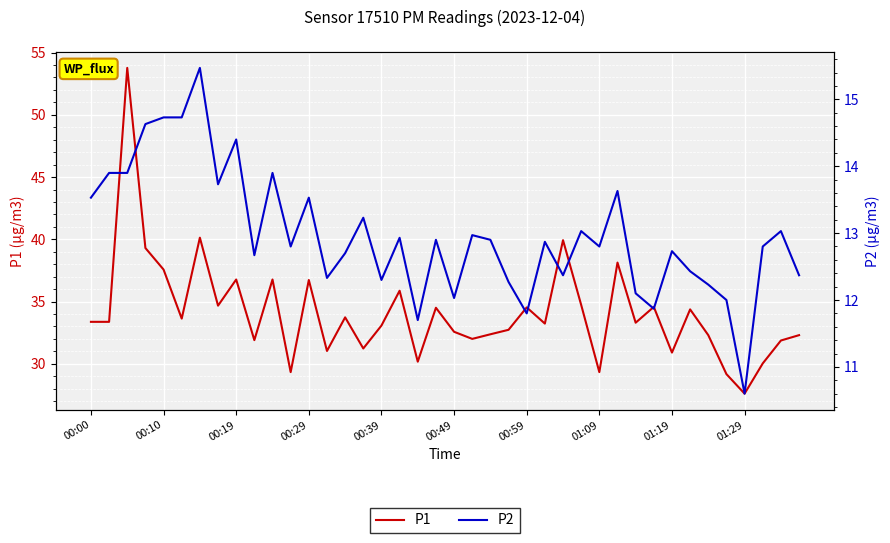

Reading left to right, extract all data points from this chart.

P1: 33.4	33.4	53.8	39.3	37.6	33.6	40.1	34.7	36.8	31.9	36.8	29.3	36.7	31.0	33.7	31.2	33.1	35.9	30.2	34.5	32.6	32.0	32.4	32.7	34.5	33.2	39.9	34.7	29.3	38.1	33.3	34.6	30.9	34.4	32.3	29.2	27.6	30.0	31.9	32.3
P2: 13.5	13.9	13.9	14.6	14.7	14.7	15.5	13.7	14.4	12.7	13.9	12.8	13.5	12.3	12.7	13.2	12.3	12.9	11.7	12.9	12.0	13.0	12.9	12.3	11.8	12.9	12.4	13.0	12.8	13.6	12.1	11.9	12.7	12.4	12.2	12.0	10.6	12.8	13.0	12.4